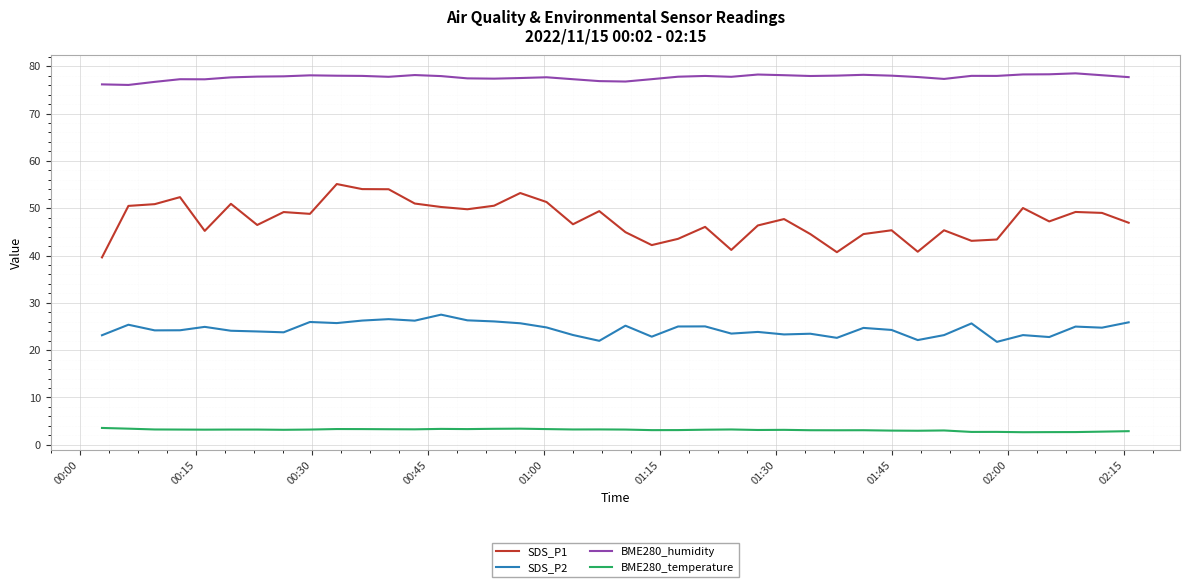

Which series has the largest total across all categories?

BME280_humidity